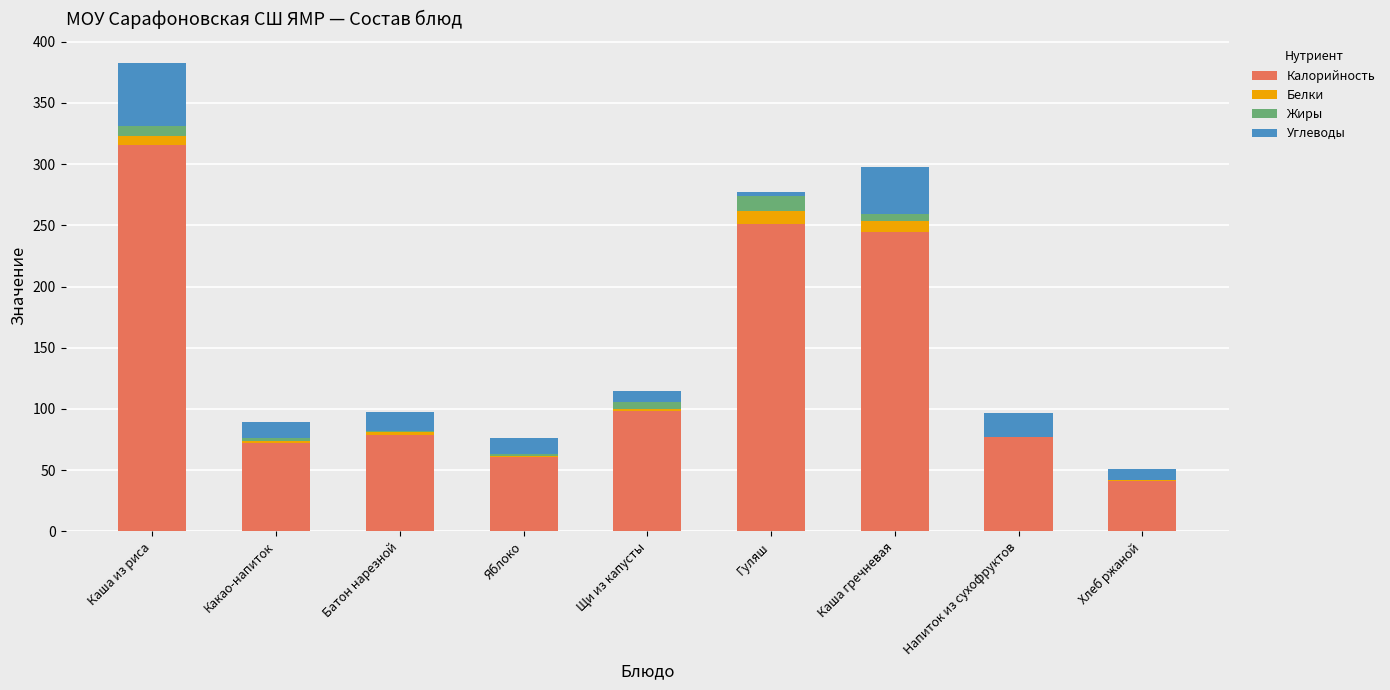

True or false: Калорийность has a value of 215.3 at Каша из риса.

False